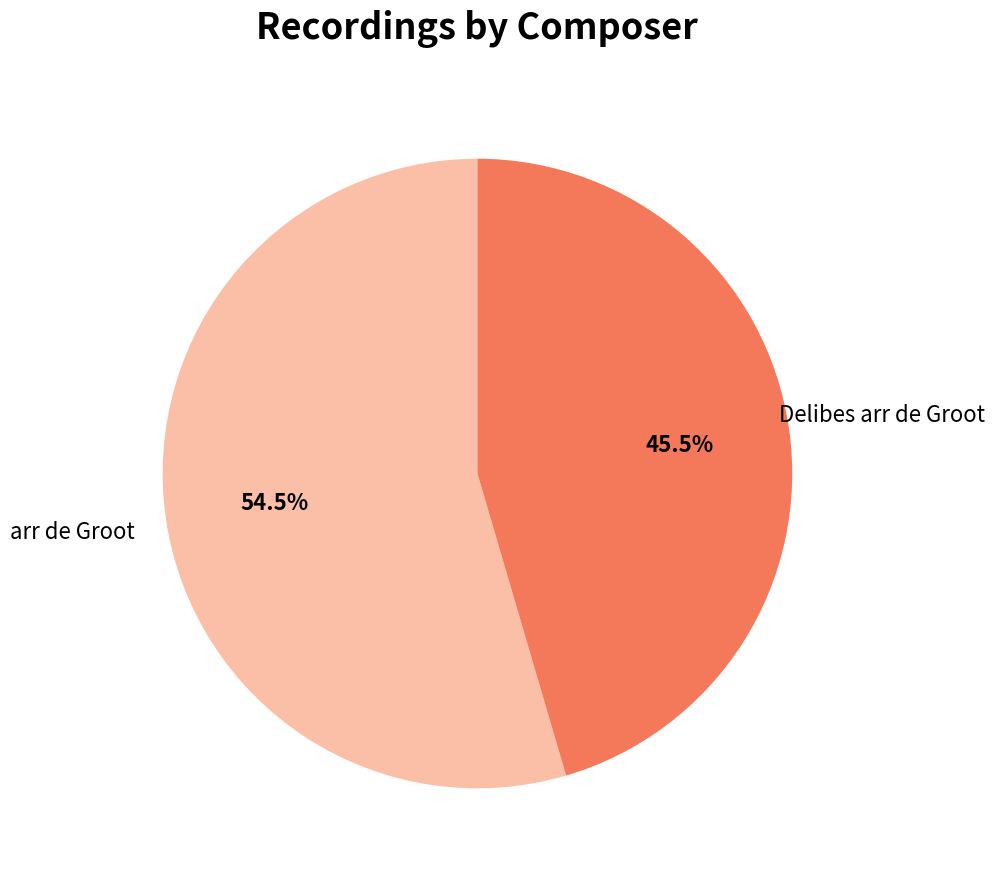

How many segments does this pie chart have?

2